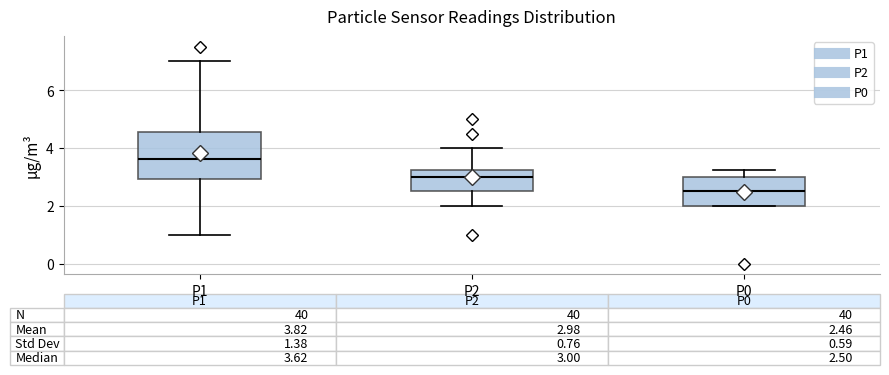

Which box's median line is the lowest?

P0